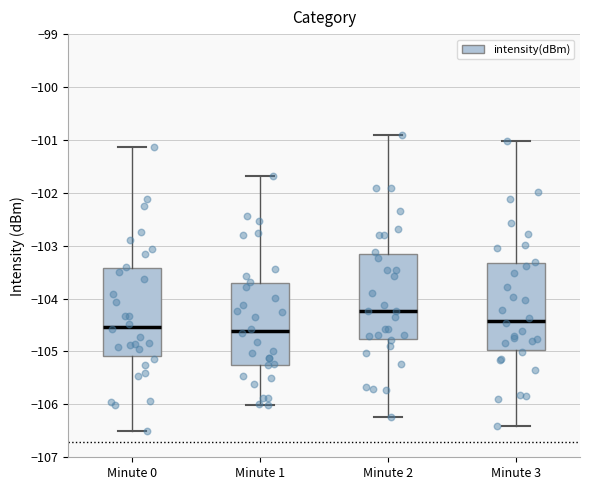

Reading left to right, transcribe this box plot: for each box, give where its median line is, the range the box spans, and where its two whiskers end, as read against the y-axis. The values are not printed on the chart, so give them approximately, as read against the axis.

Minute 0: median -104.5, box -105.1 to -103.4, whiskers -106.5 to -101.1
Minute 1: median -104.6, box -105.3 to -103.7, whiskers -106.0 to -101.7
Minute 2: median -104.2, box -104.8 to -103.2, whiskers -106.2 to -100.9
Minute 3: median -104.4, box -105.0 to -103.3, whiskers -106.4 to -101.0